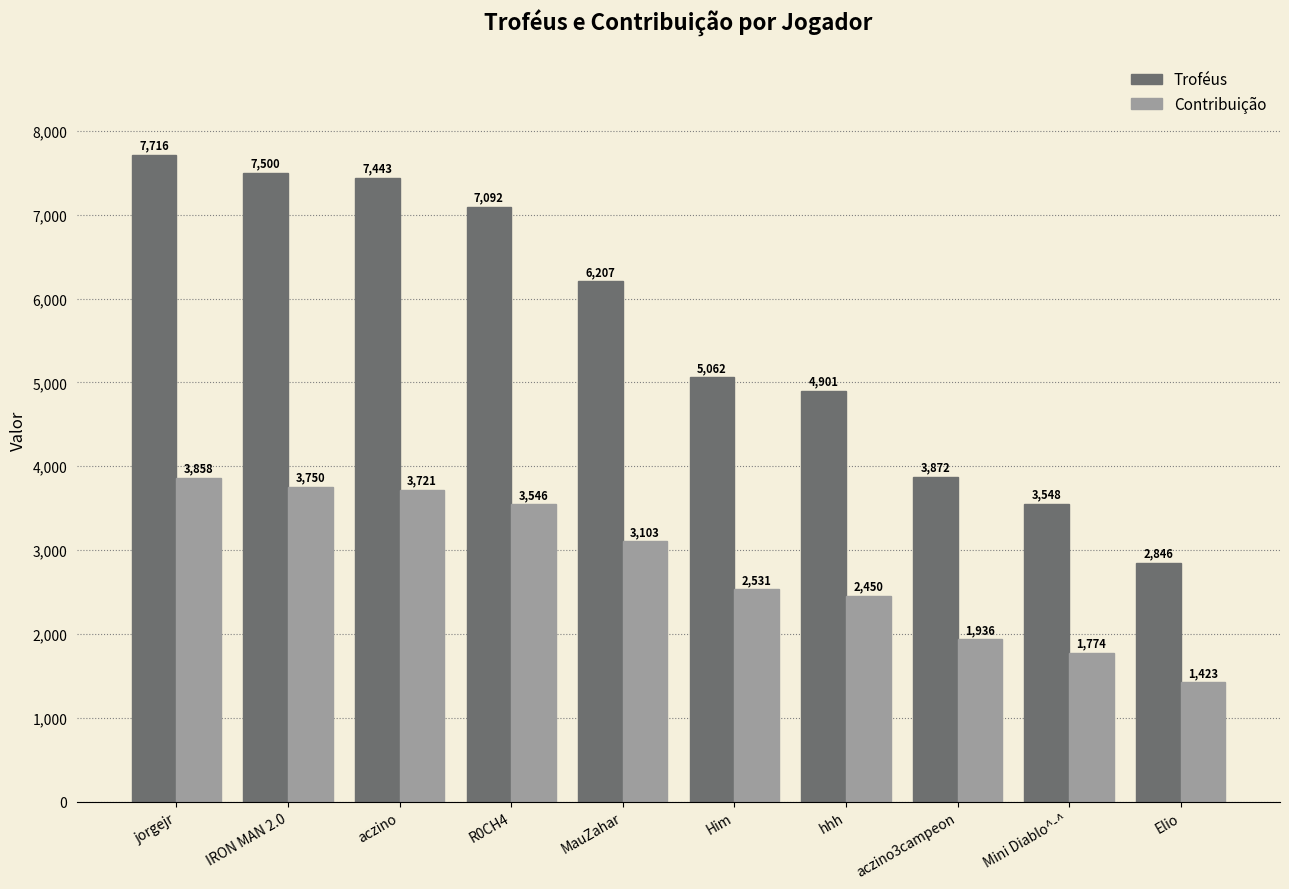

What is the total value across all series at IRON MAN 2.0?

11250